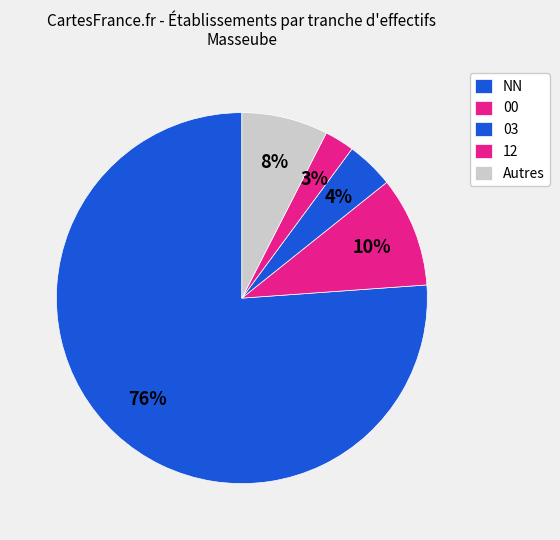

Is there a majority slice in this chart?

Yes